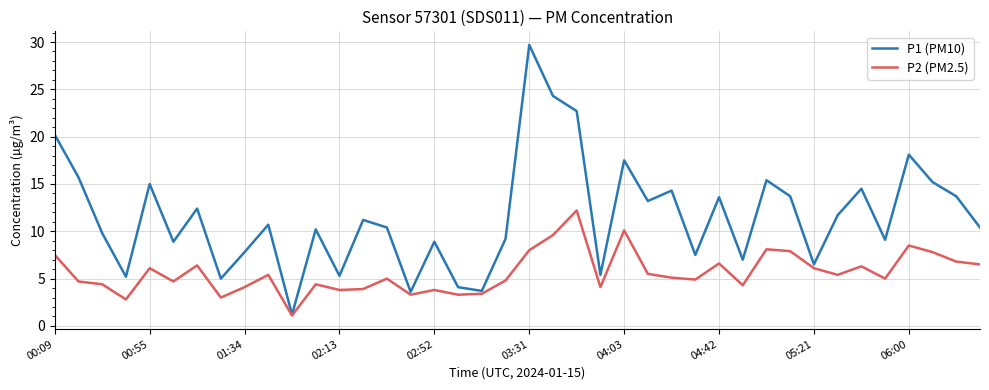

What is the minimum value for P2 (PM2.5)?

1.1